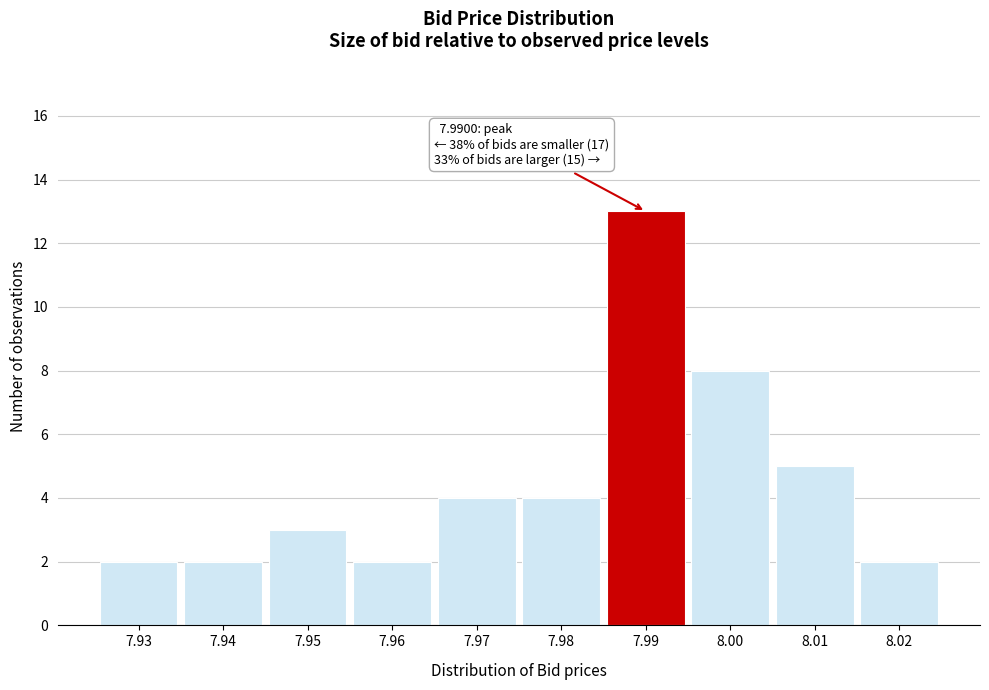

Over which range of the x-axis is the bar tallest?

7.985 to 7.995